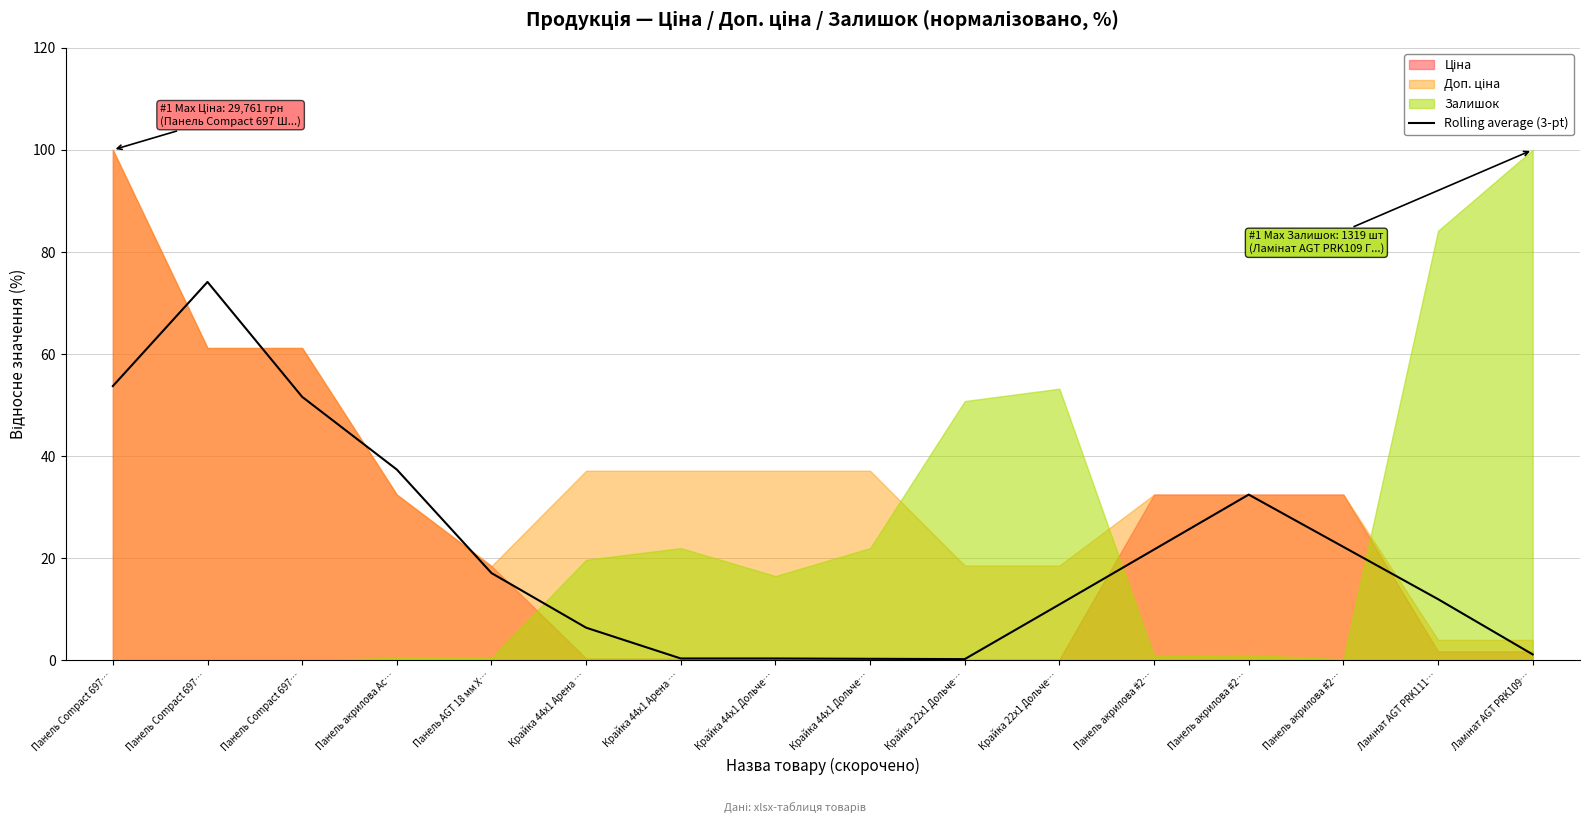

Between Ламінат AGT PRK109… and Крайка 44x1 Арена …, which is larger?

Крайка 44x1 Арена …